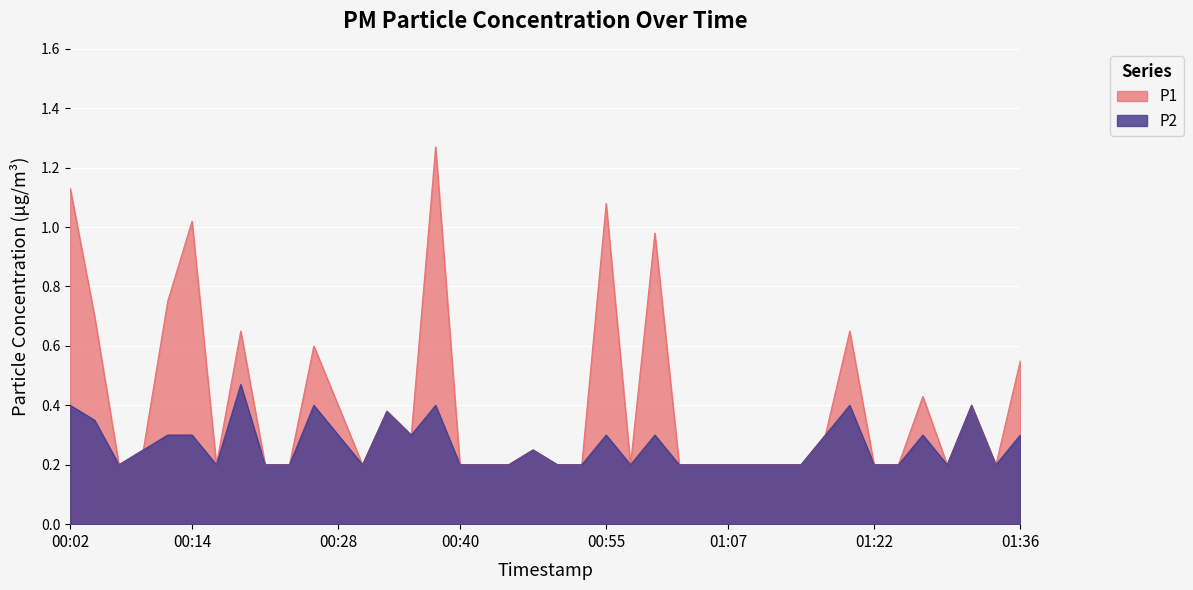

Does the chart display data point markers on the line(s)?

No